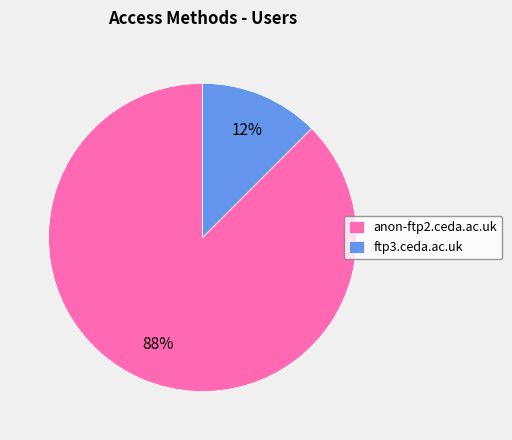

True or false: anon-ftp2.ceda.ac.uk accounts for 81% of the total.

False